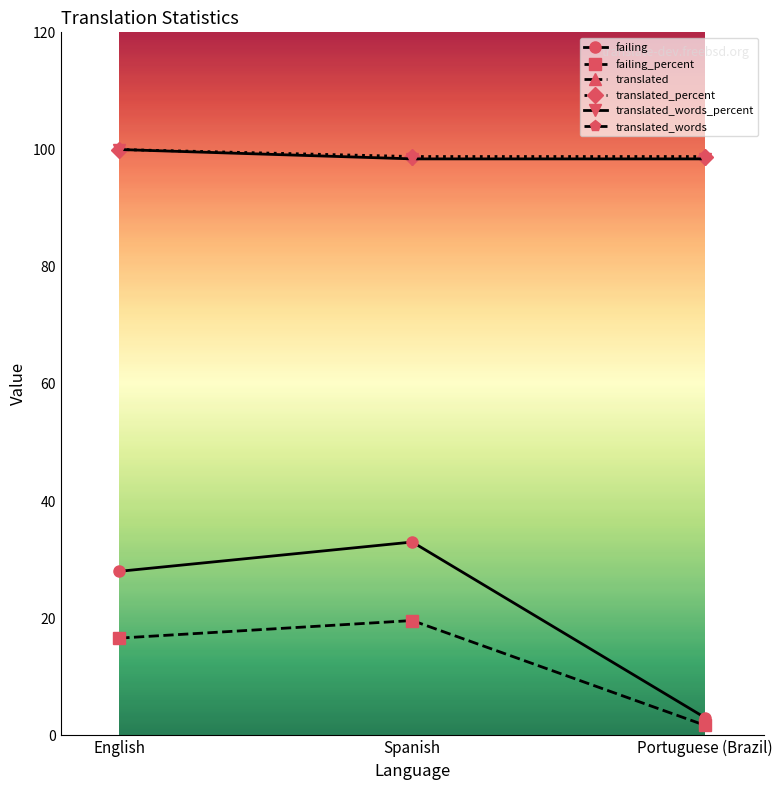

What is the average value of the translated_percent series?

99.2